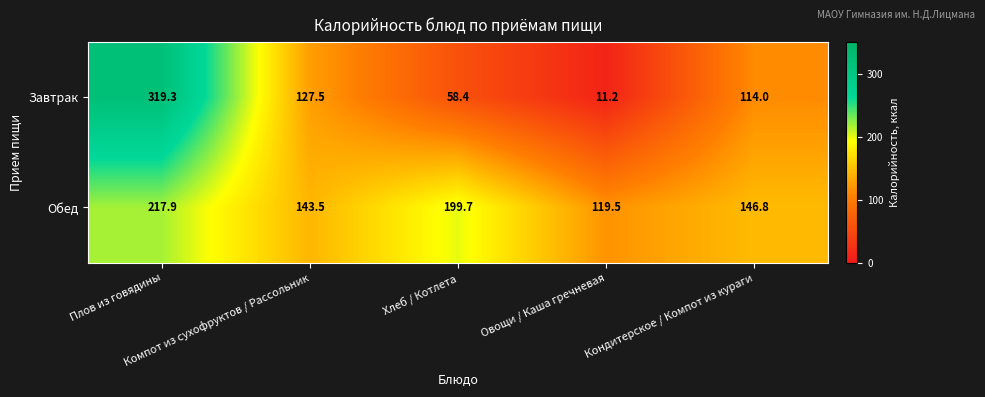

What is the average value of the Обед series?

165.5